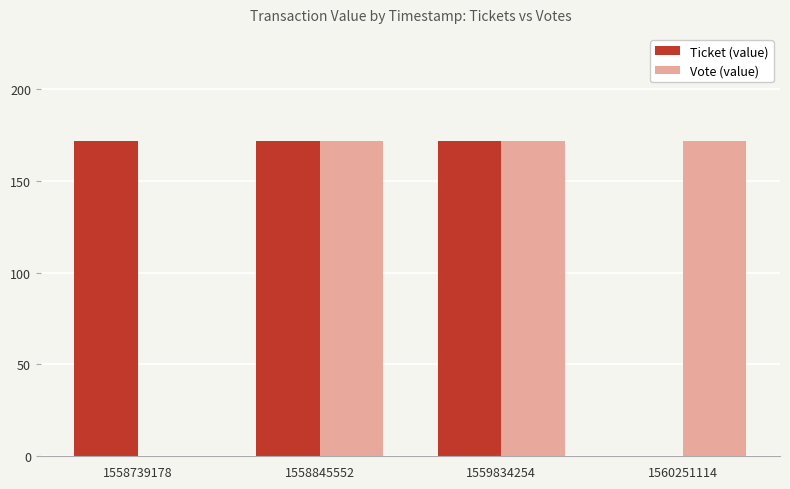

What is the average value of the Ticket (value) series?

128.9